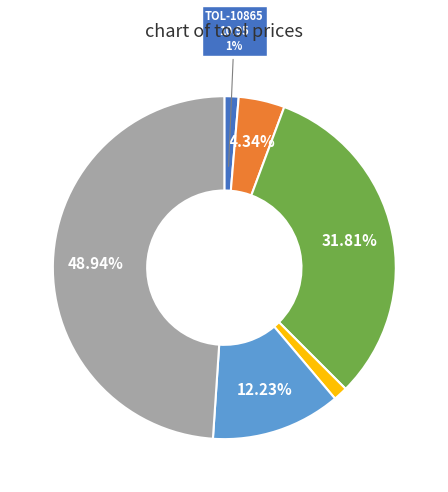

Is there any slice that represents more than half of the pie?

No